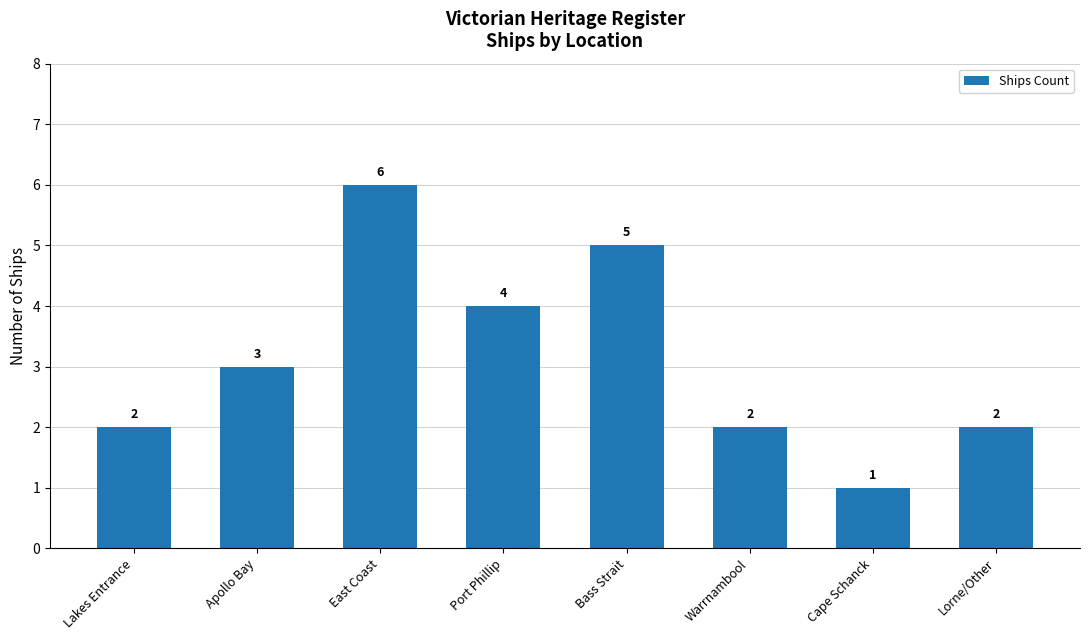

The value at Warrnambool is 2. True or false?

True